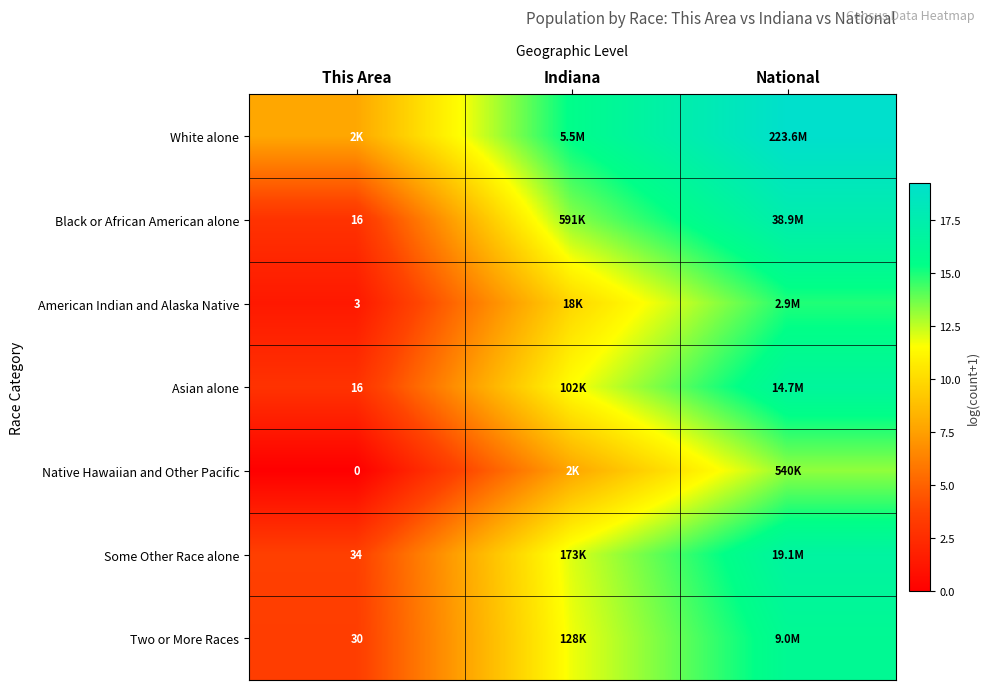

At how many categories does at least one series exceed 19?

1